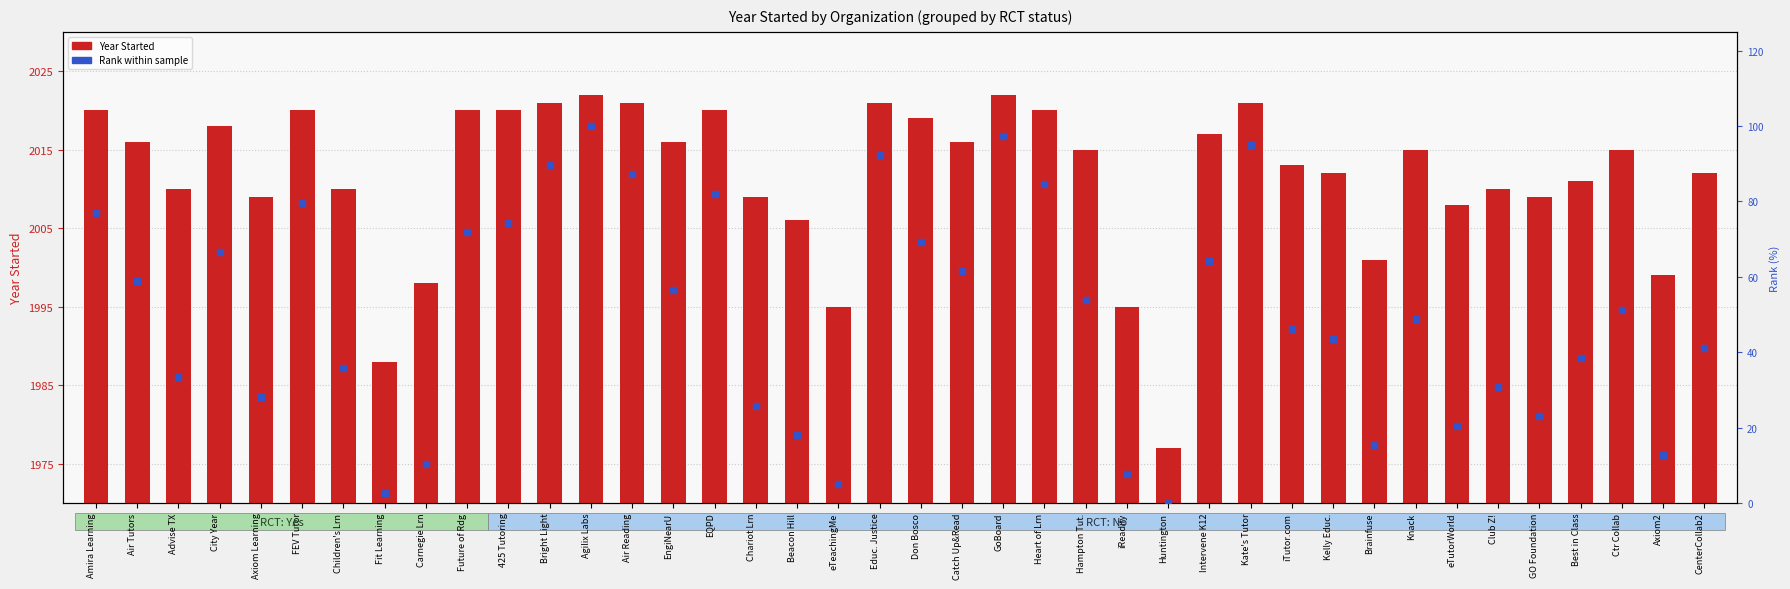

What are all the series names shown in the legend?

Year Started, Rank within sample